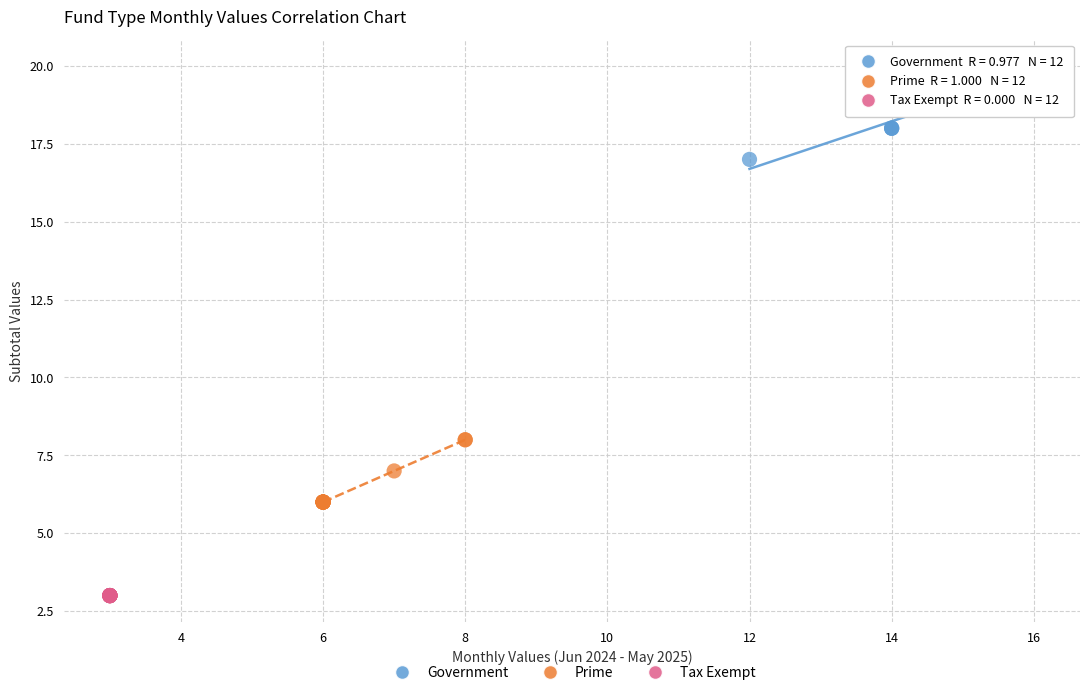

Which series contains the highest Y value?

Government